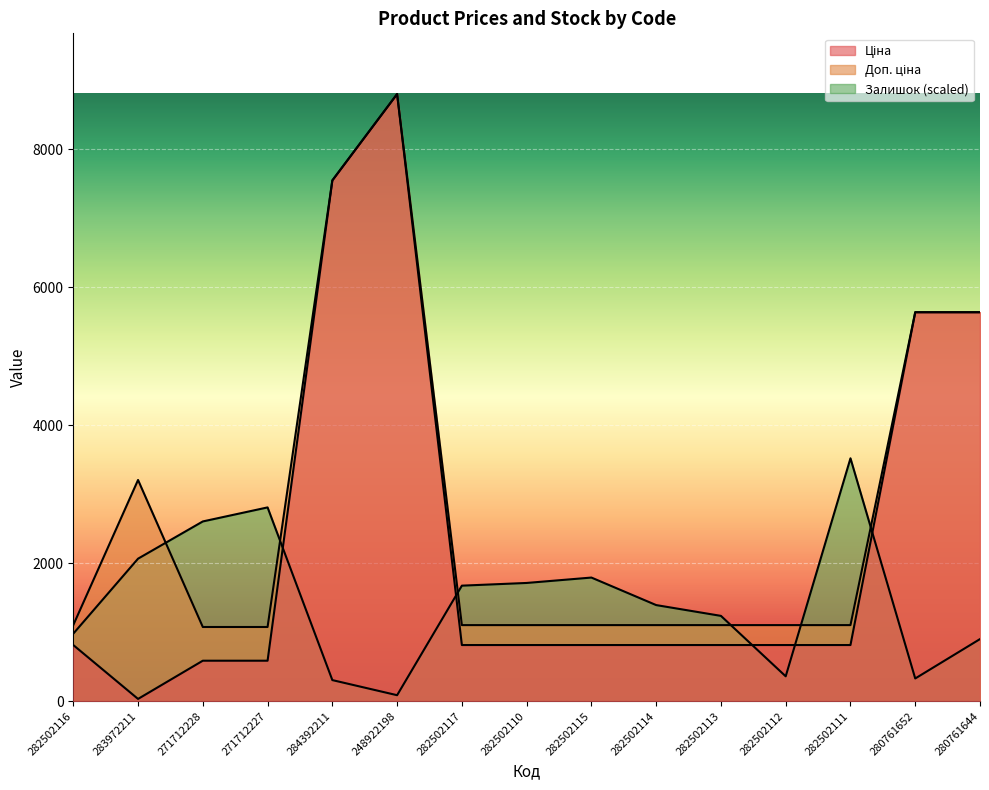

What is the lowest value of the Залишок series?

86.0